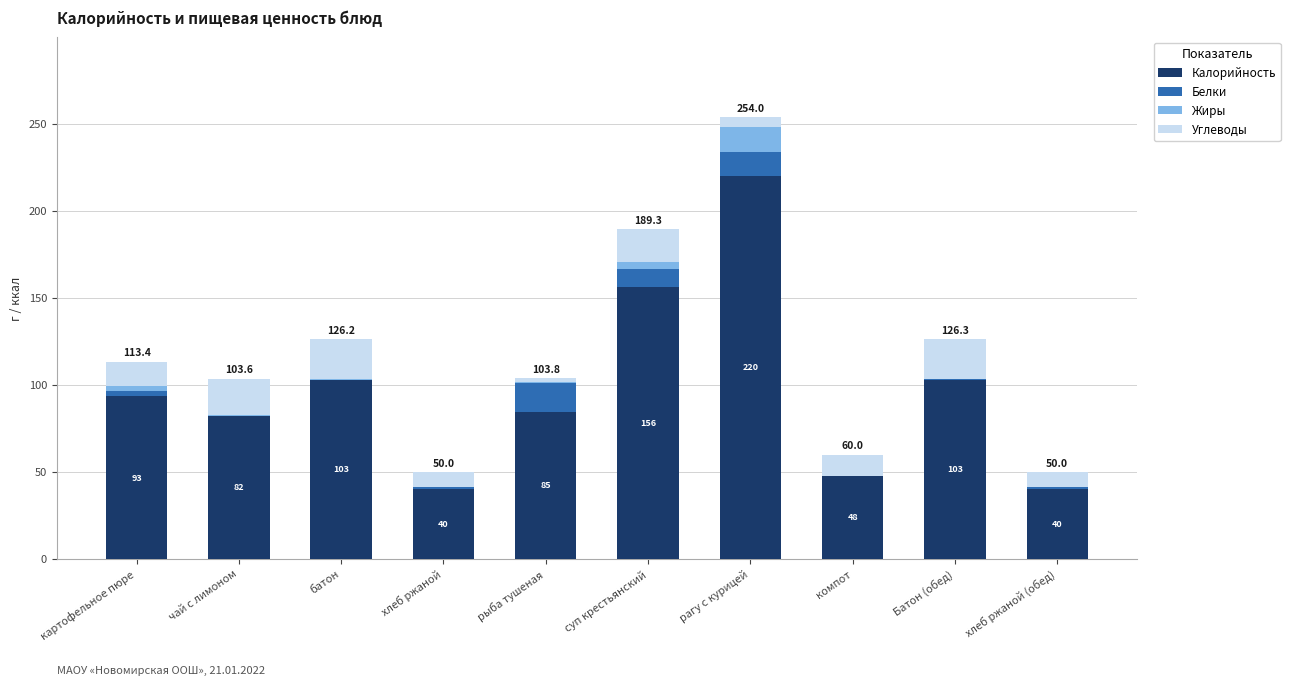

Reading left to right, list the values for the Калорийность series.

картофельное пюре=93.4	чай с лимоном=82.0	батон=102.9	хлеб ржаной=40.2	рыба тушеная=84.6	суп крестьянский=156.0	рагу с курицей=220.0	компот=48.0	Батон (обед)=103.0	хлеб ржаной (обед)=40.2